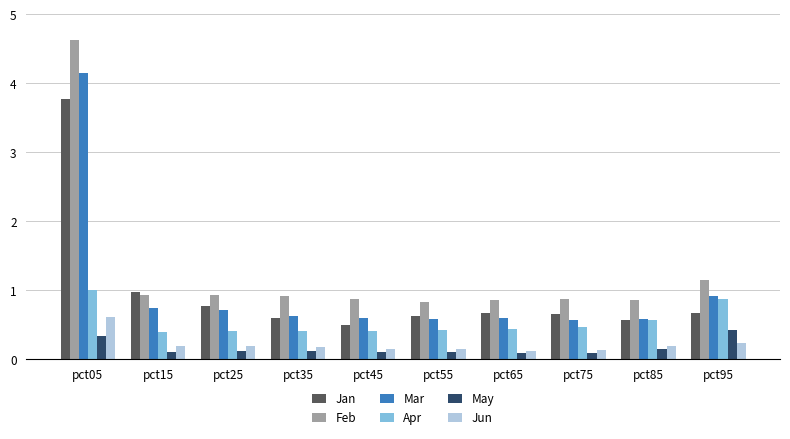

The Apr series shows 0.2 at pct15. True or false?

False